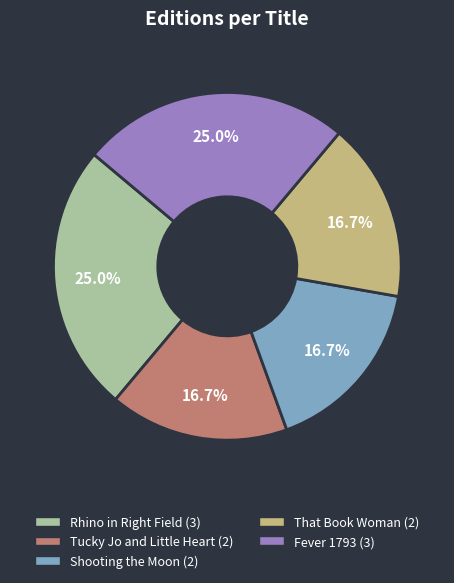

What percentage is NOT represented by Fever 1793?

75.0%